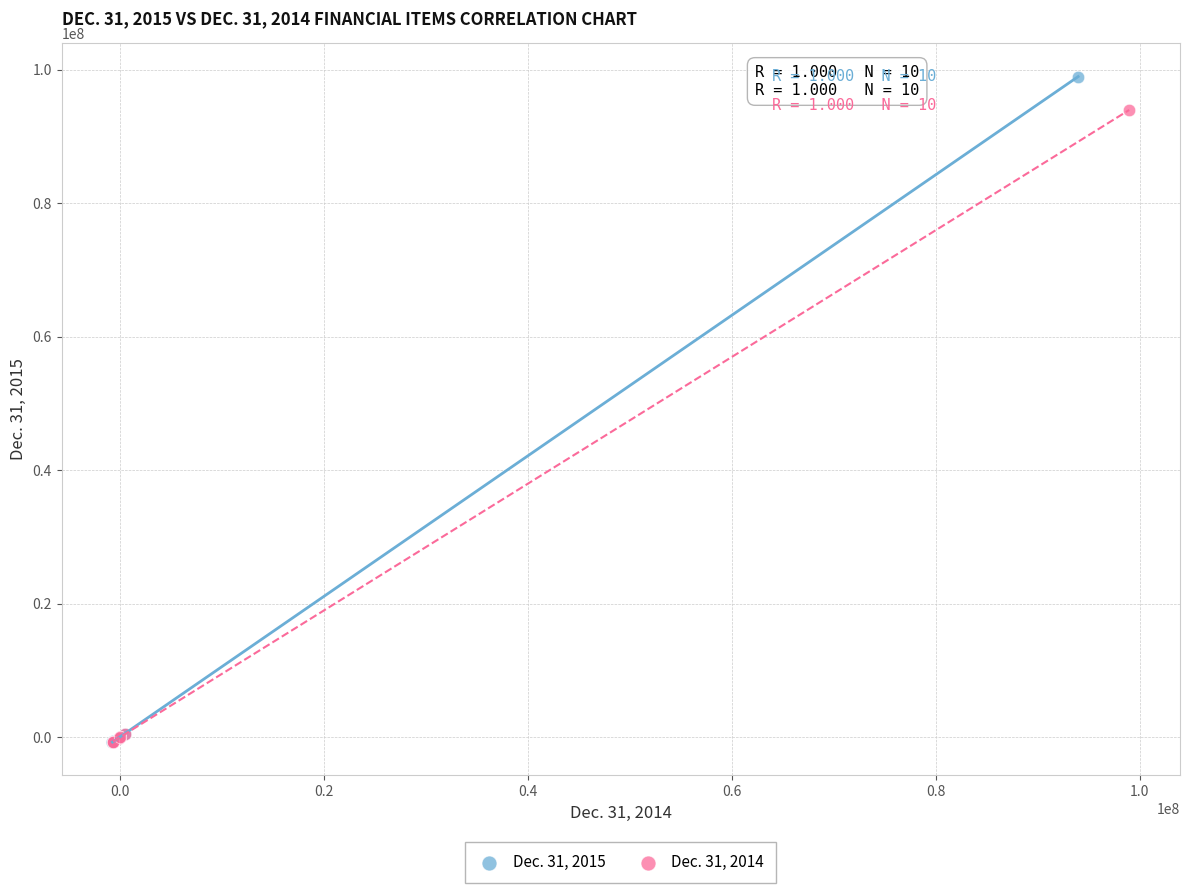

What are all the series names shown in the legend?

Dec. 31, 2015, Dec. 31, 2014